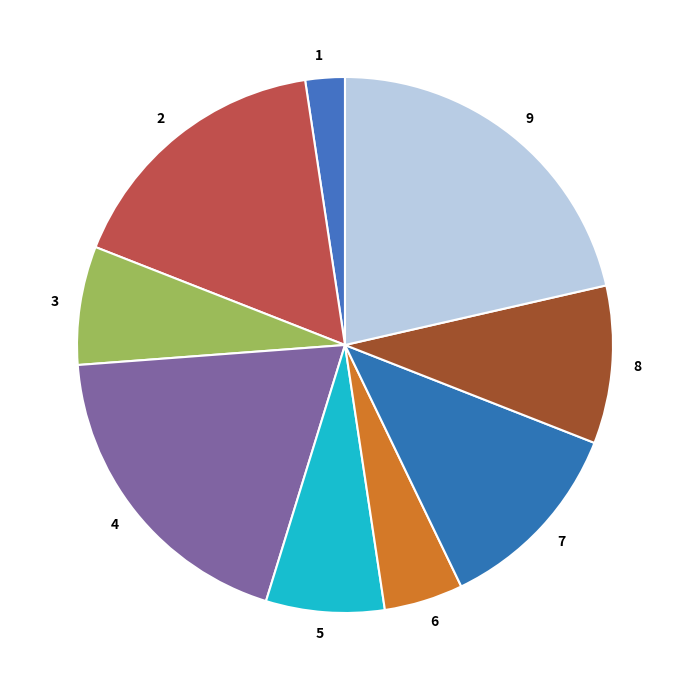

The 1 slice represents 2% of the pie. True or false?

True